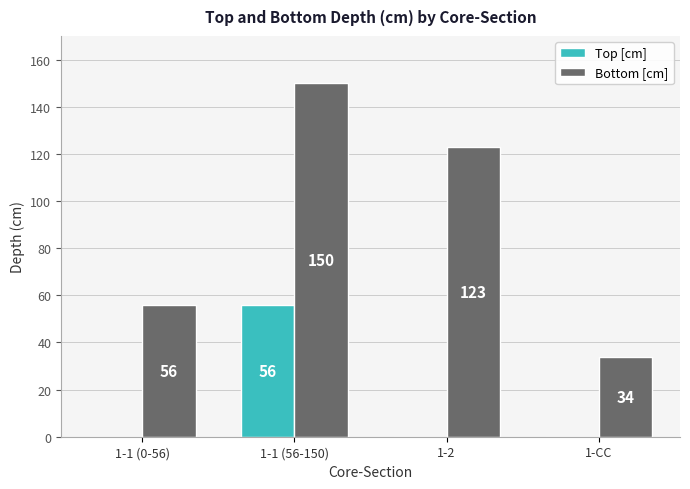

Which series changed the most between 1-1 (0-56) and 1-CC?

Bottom [cm]